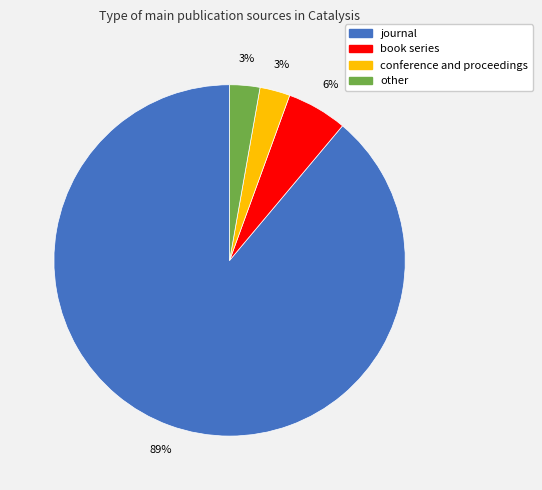

Which slice is the largest?

journal